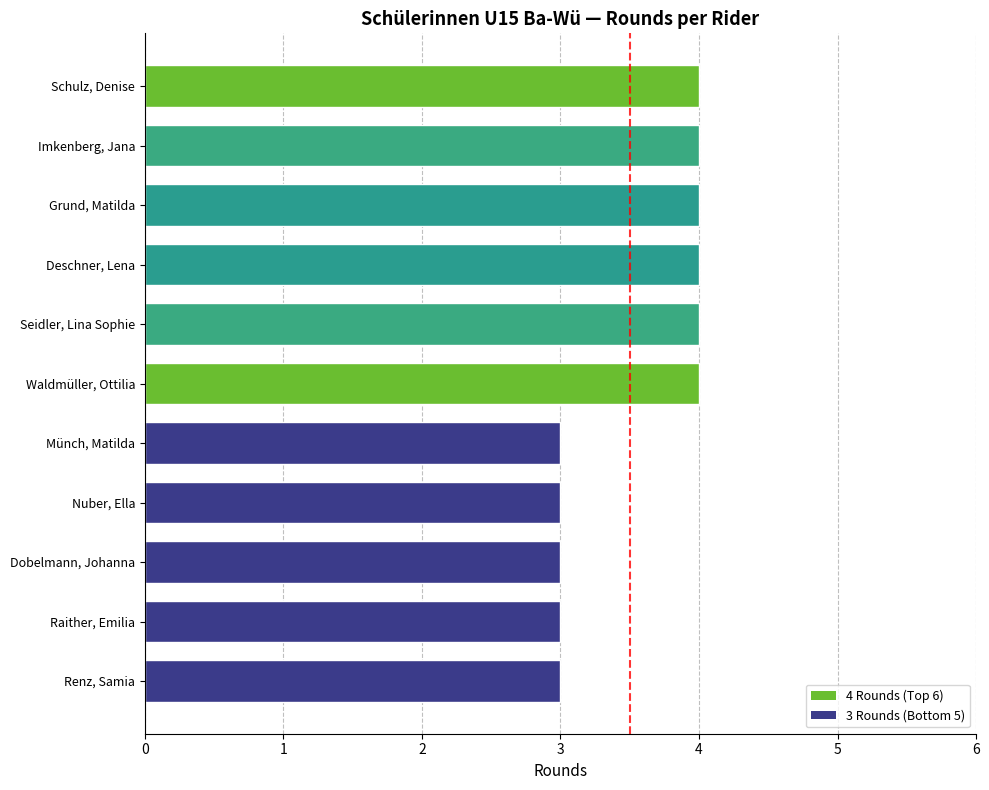

What is the difference between the second highest and minimum values?

1